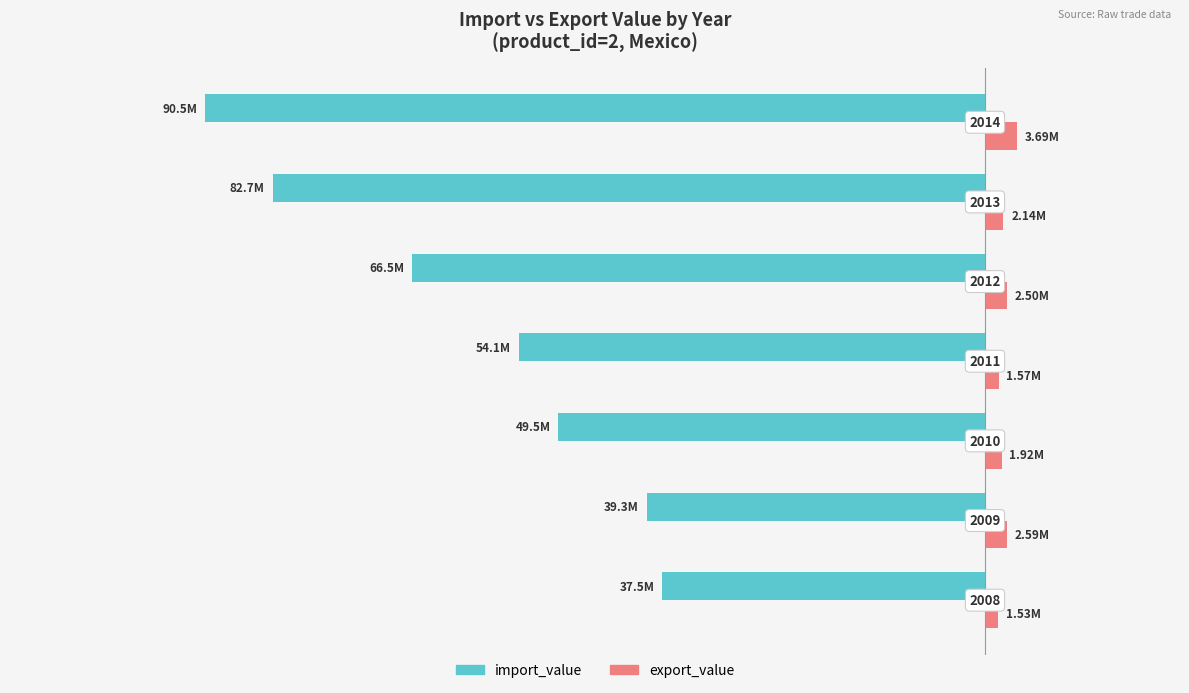

How many groups of bars are there?

7